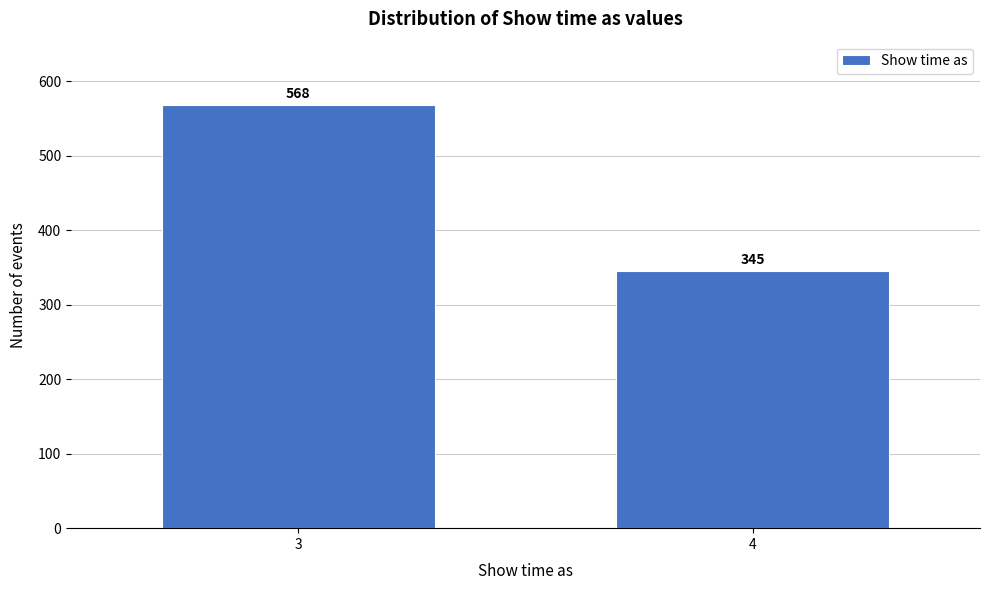

Reading left to right, transcribe all the data shown in this chart.

568	345